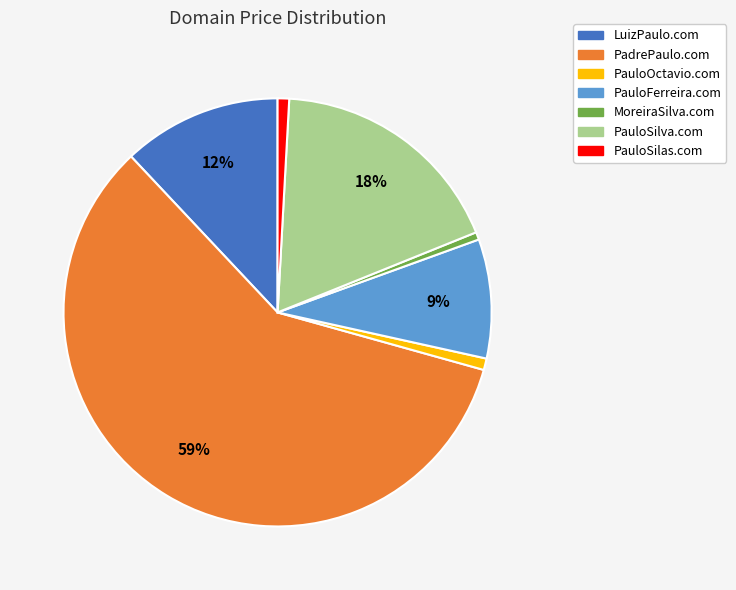

Do PauloOctavio.com and PauloSilas.com together represent more than half of the pie?

No